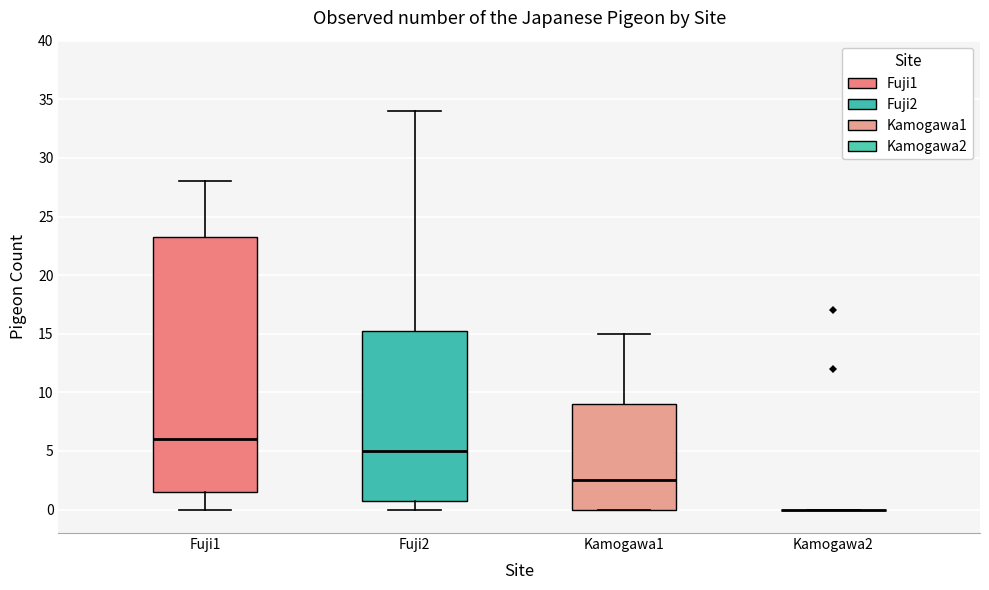

Reading left to right, read every box against the y-axis: the position of its median line, the range the box covers, and the ends of its whiskers. The values are not printed on the chart, so give them approximately, as read against the axis.

Fuji1: median 6.0, box 1.5 to 23.5, whiskers 0.0 to 28.0
Fuji2: median 5.0, box 1.0 to 15.5, whiskers 0.0 to 34.0
Kamogawa1: median 2.5, box 0.0 to 9.0, whiskers 0.0 to 15.0
Kamogawa2: box collapsed to a line at 0.0, whiskers 0.0 to 0.0